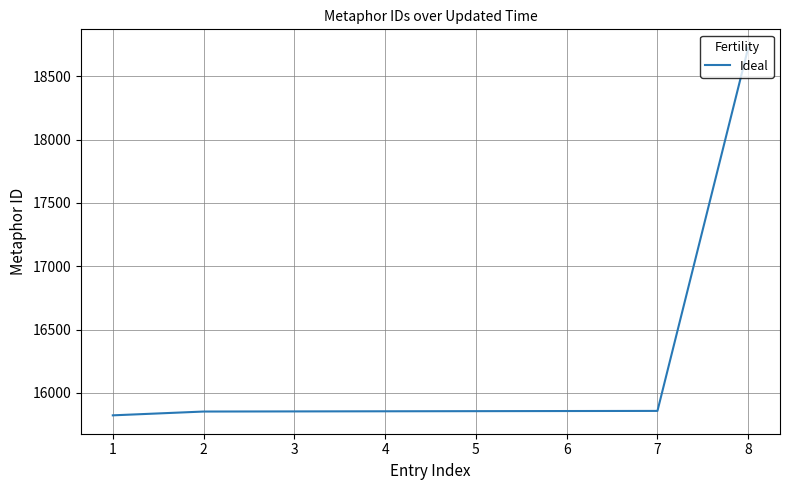

What is the sum of the values at 1 and 6?

31680